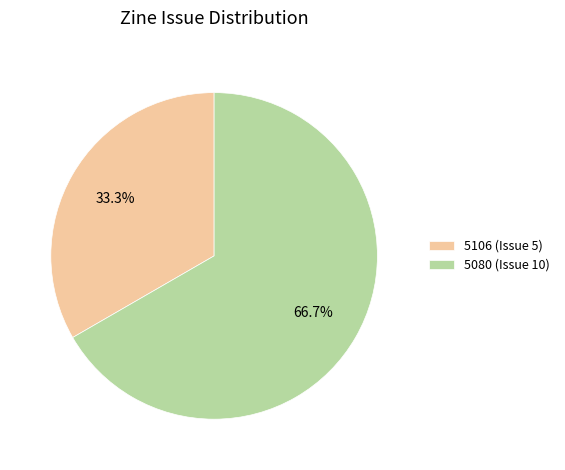

Which category accounts for the majority?

5080 (Issue 10)